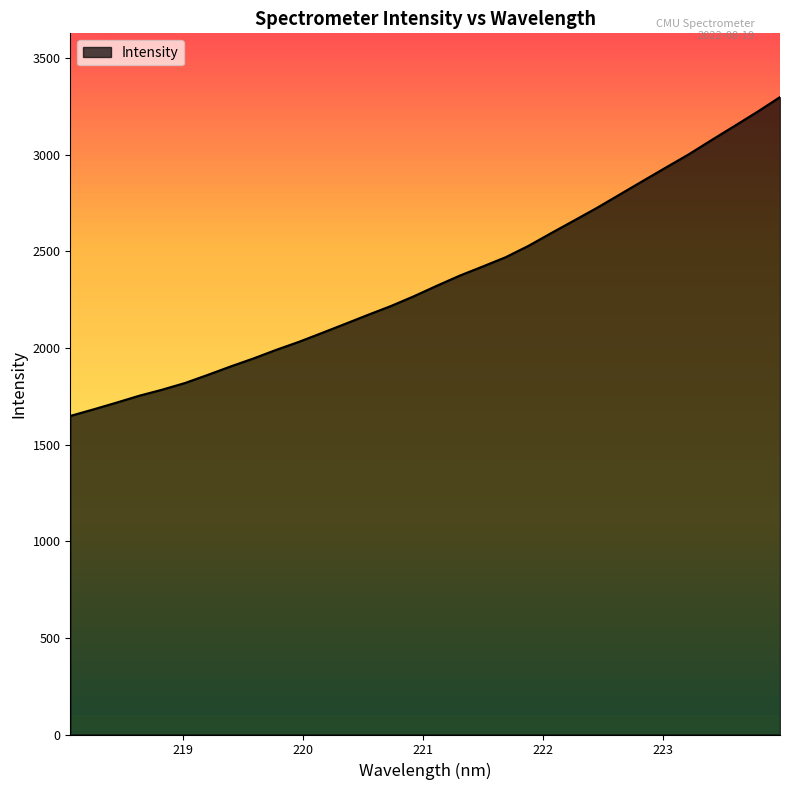

True or false: there are more than 0 points higher than both neighbors.

False